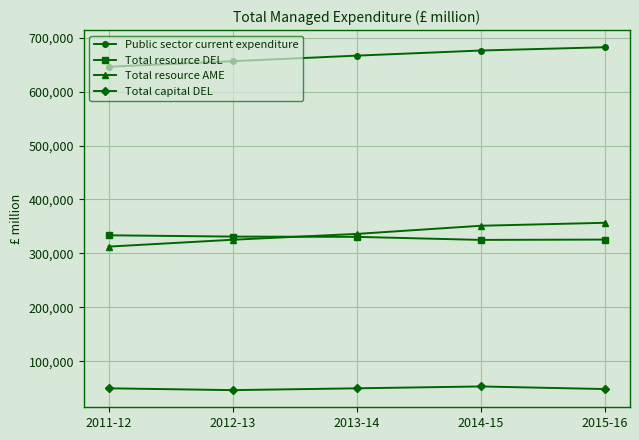

True or false: Public sector current expenditure and Total resource AME intersect in this chart.

False